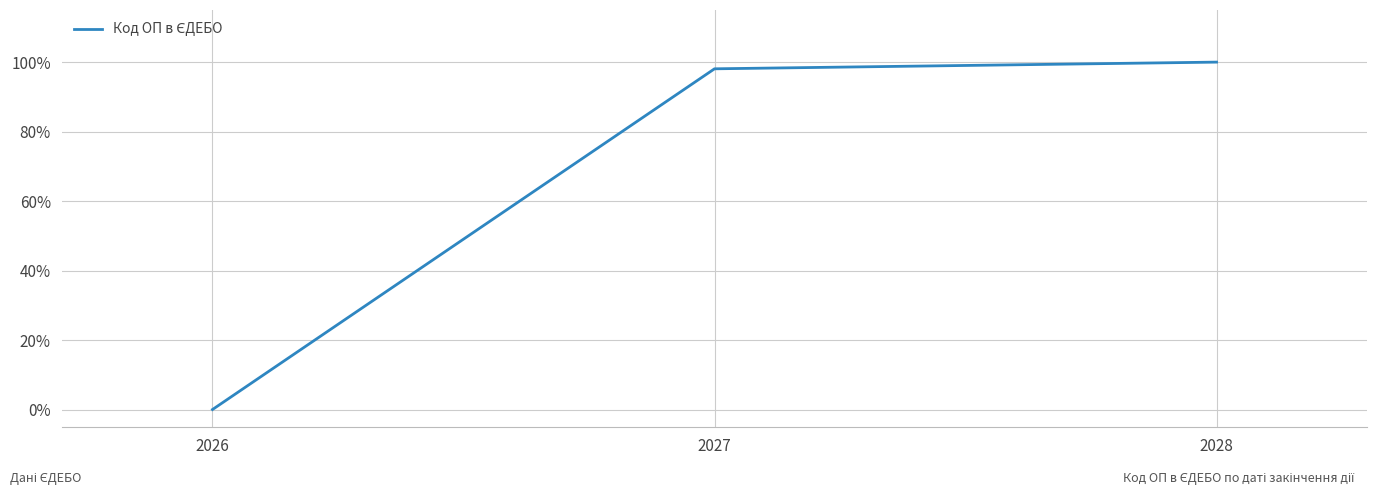

At which label is the value closest to 50?

2027